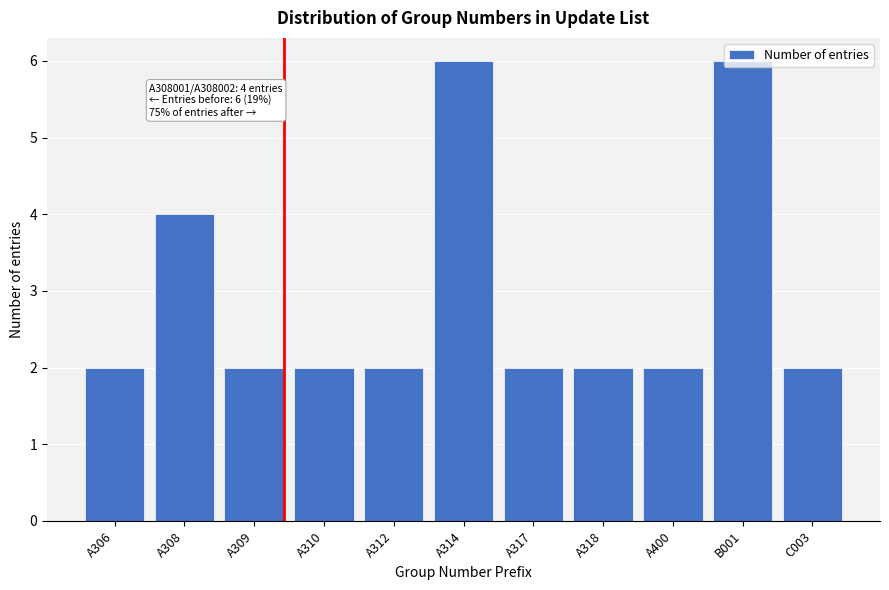

What is the label of the 10th bar from the left?

B001